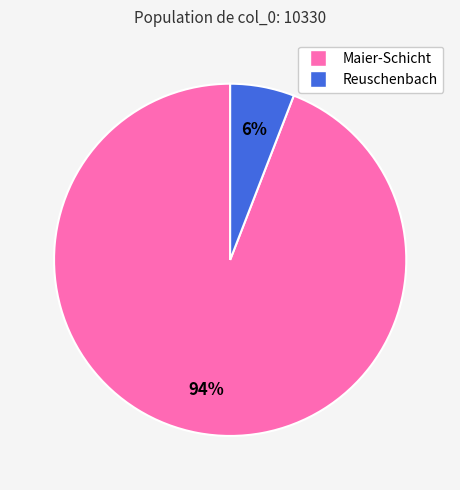

What is the largest slice in the pie chart?

Maier-Schicht